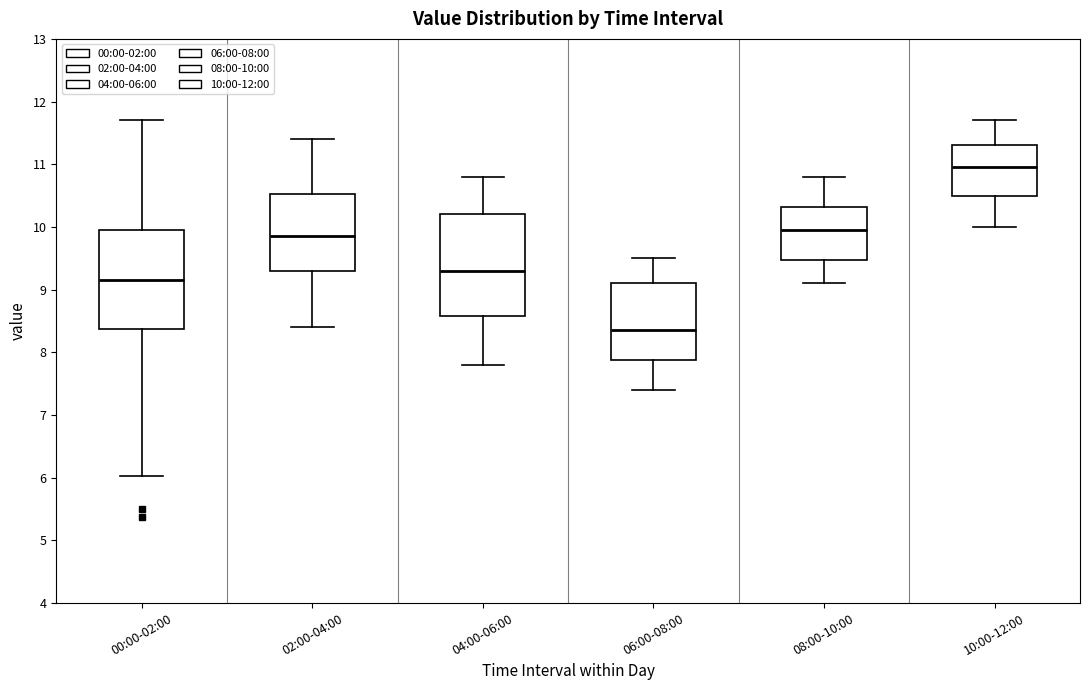

Which box has the highest median line?

10:00-12:00